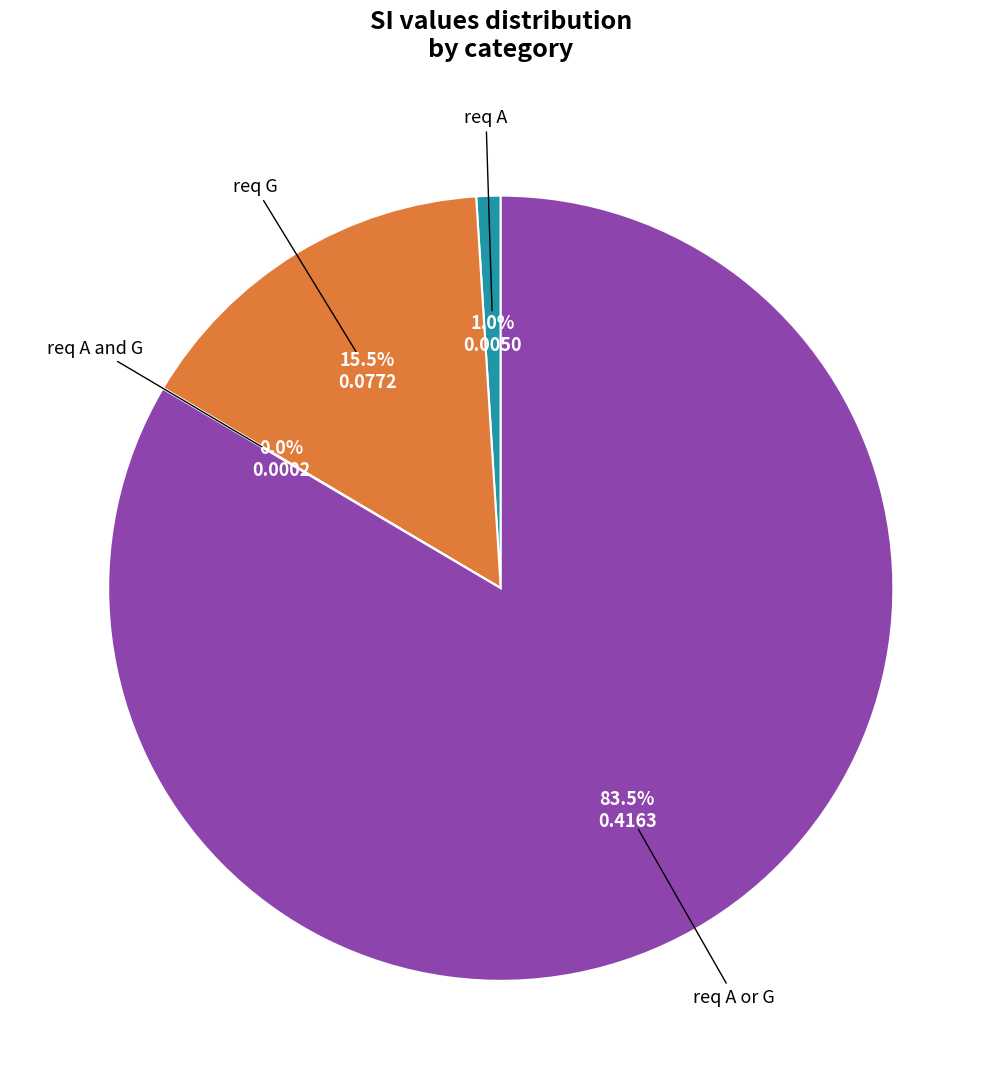

Is the sum of req A and req A or G greater than half?

Yes